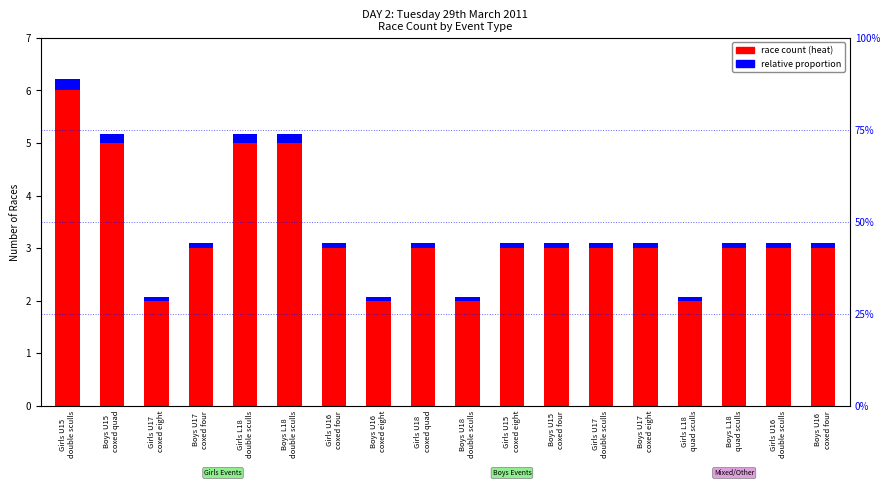

What is the lowest value of the race count (heat) series?

2.0